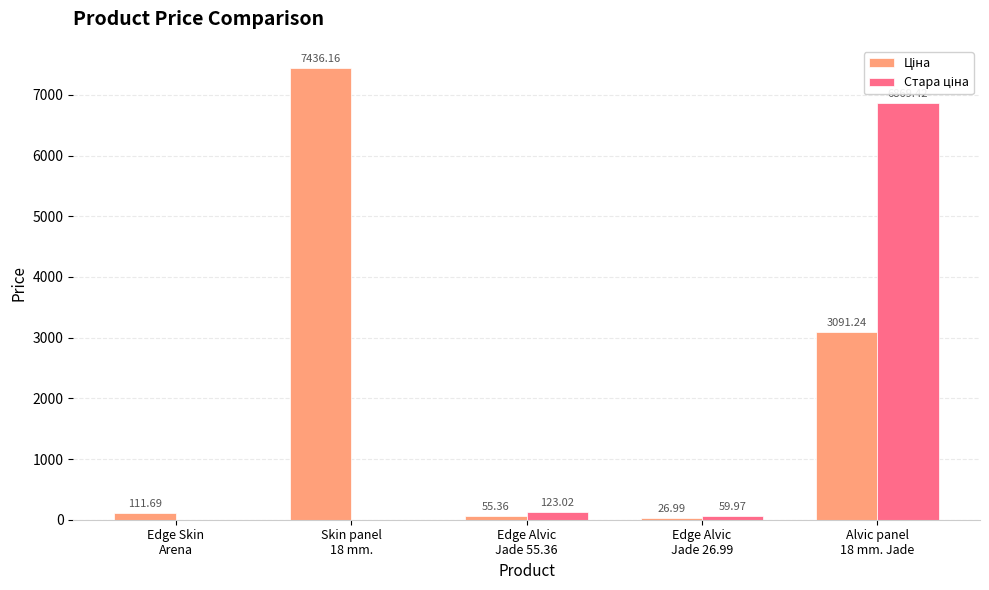

How many groups of bars are there?

5